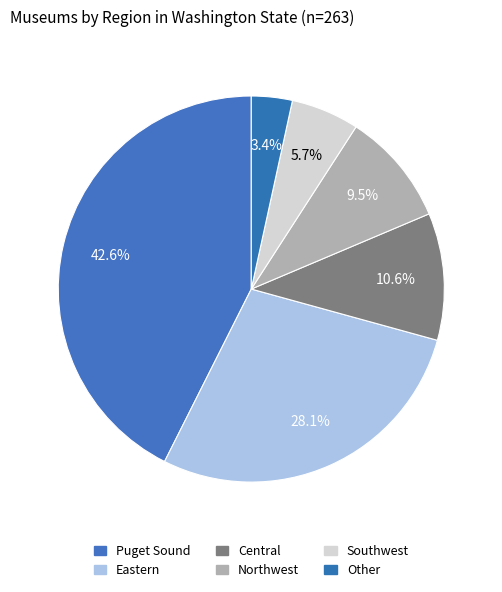

Which category has the biggest portion of the pie?

Puget Sound